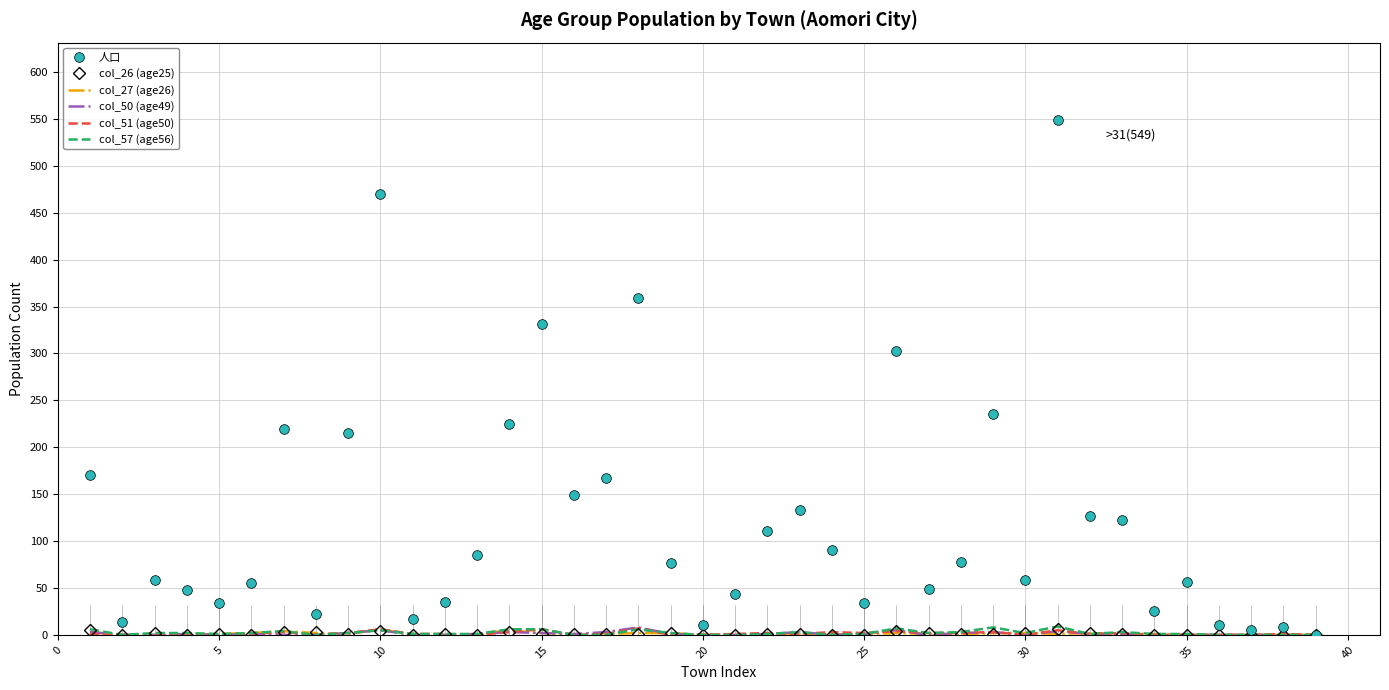

Which series has the largest total across all categories?

人口